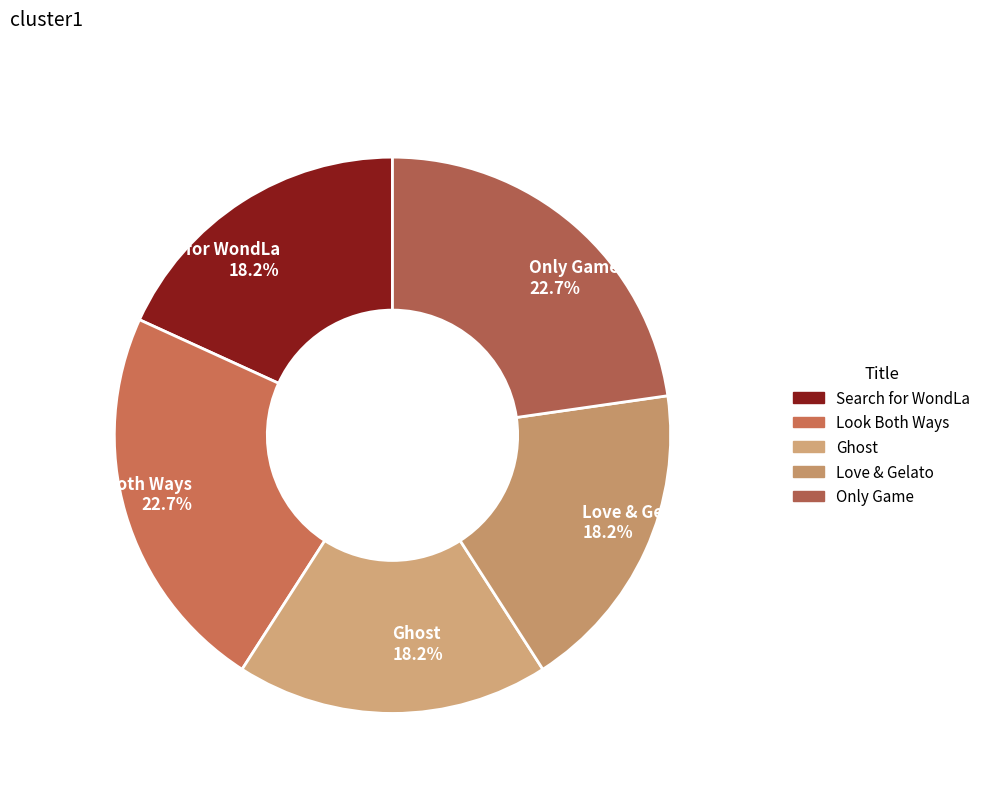

To the nearest percent, what is the combined percentage of Ghost and Only Game?

41%